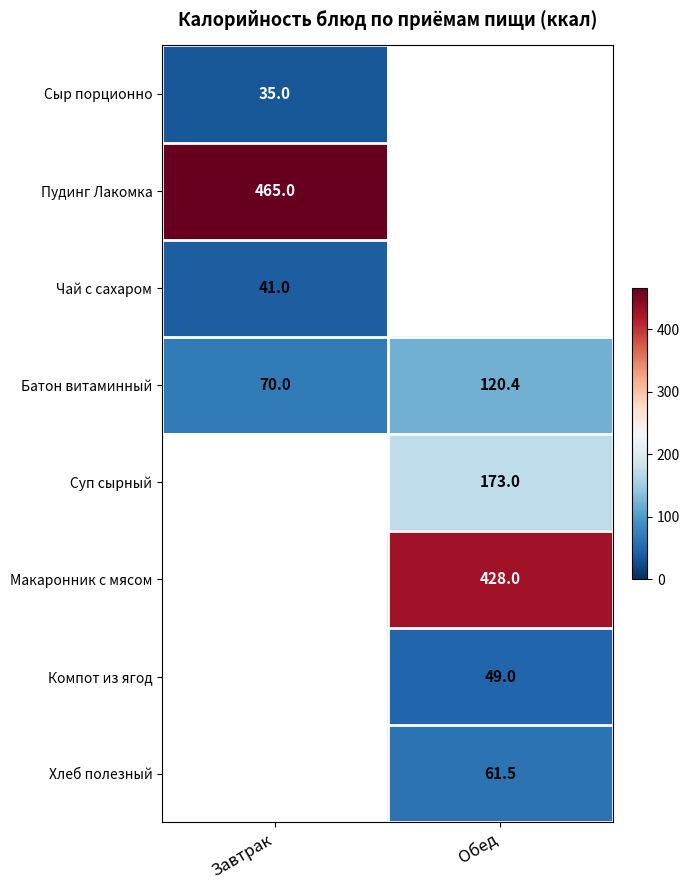

Is it true that Хлеб полезный equals 20.3 at Обед?

False